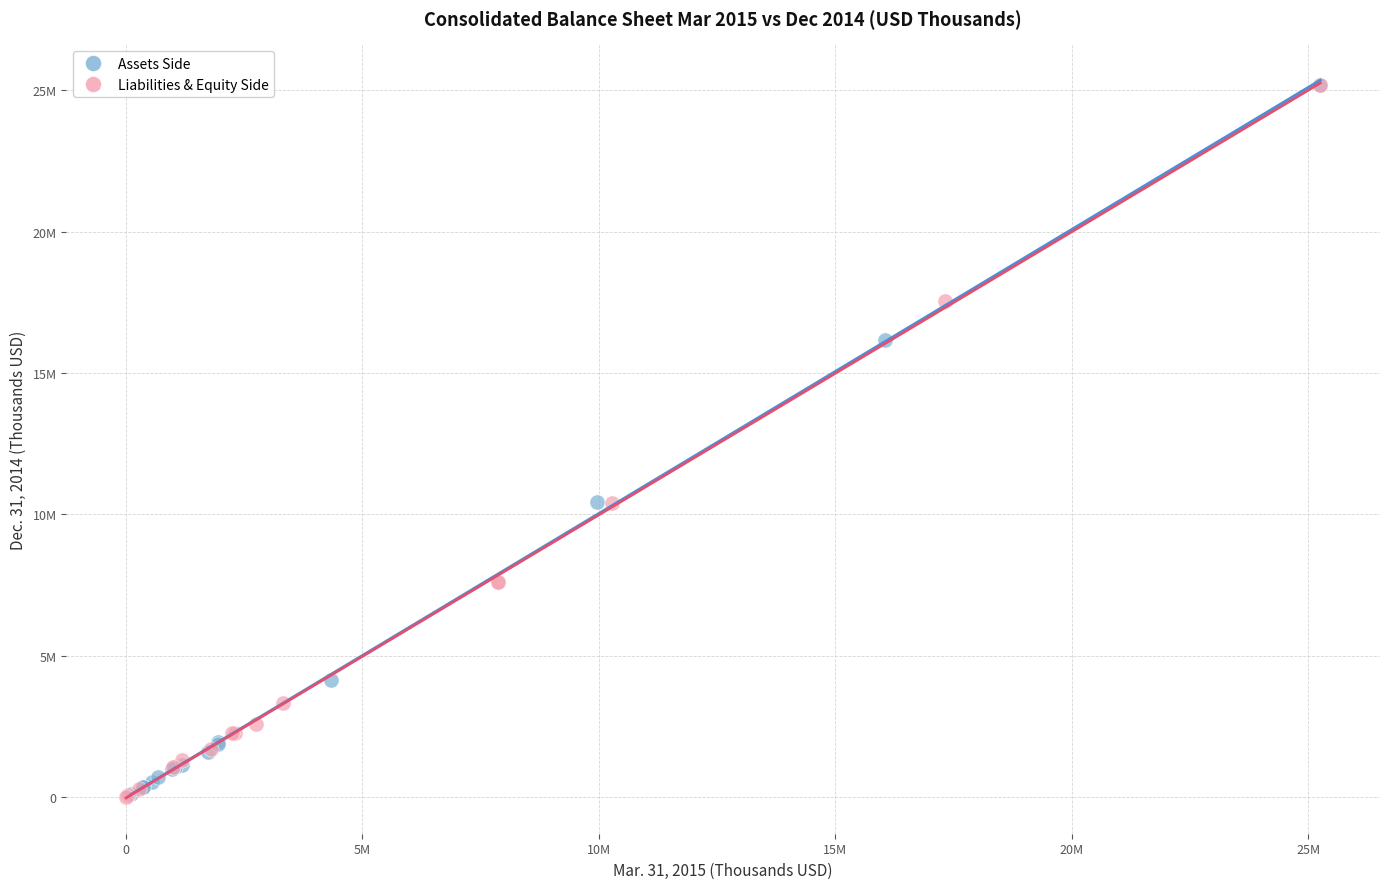

What are all the series names shown in the legend?

Assets Side, Liabilities & Equity Side